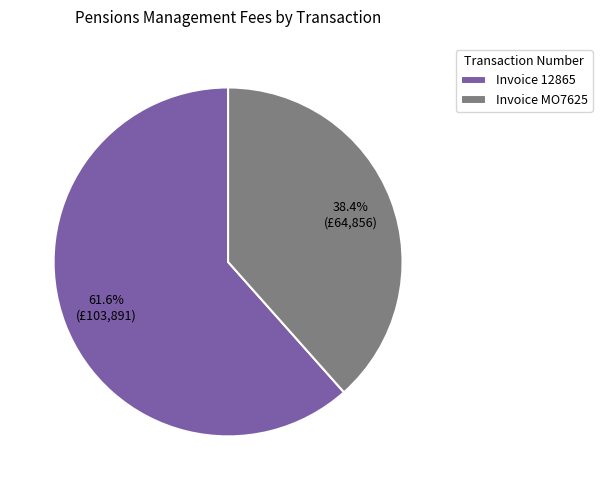

How many slices are in this pie chart?

2